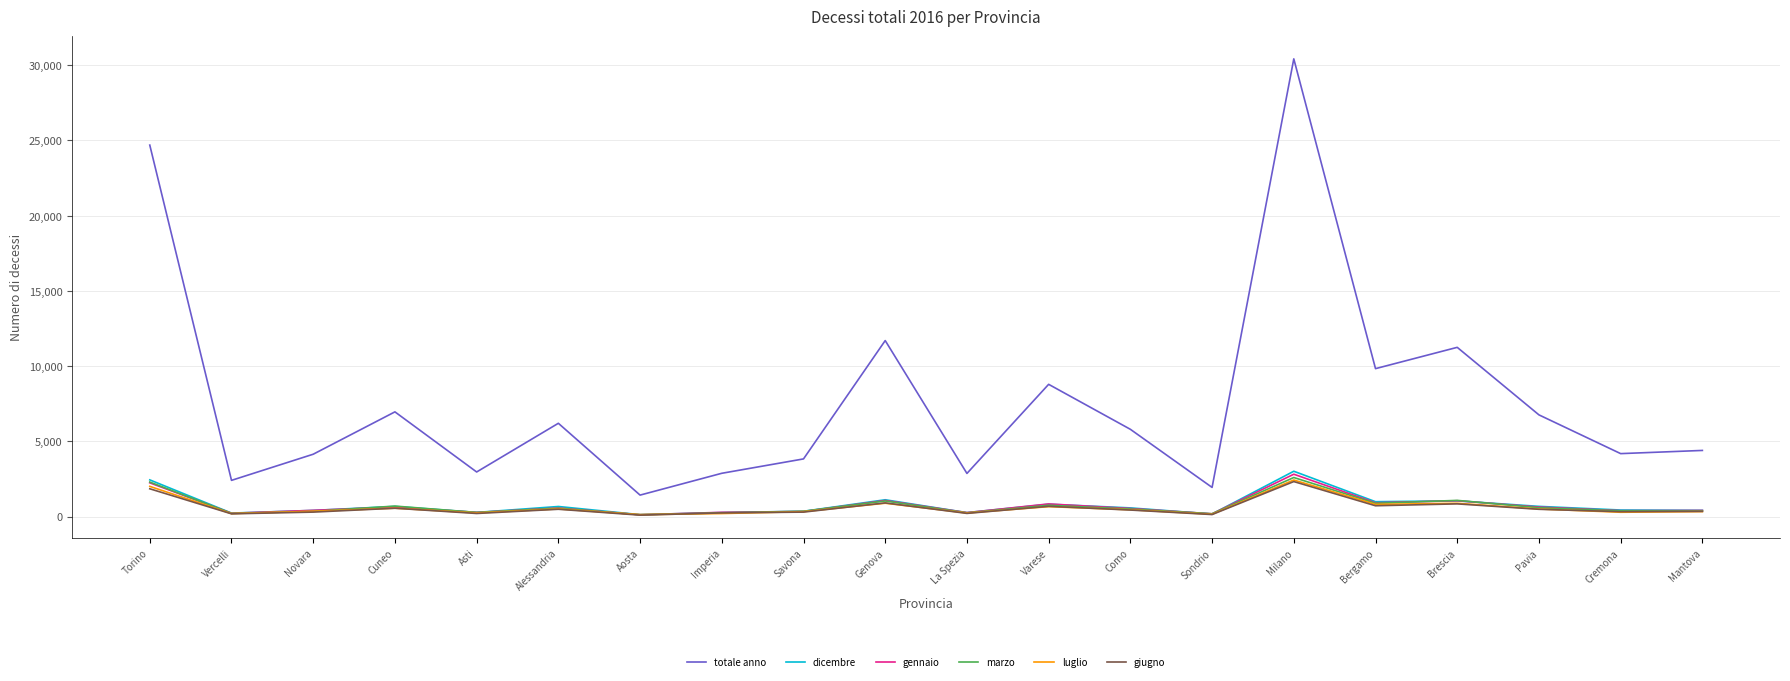

At which category is the sum across all series the highest?

Milano